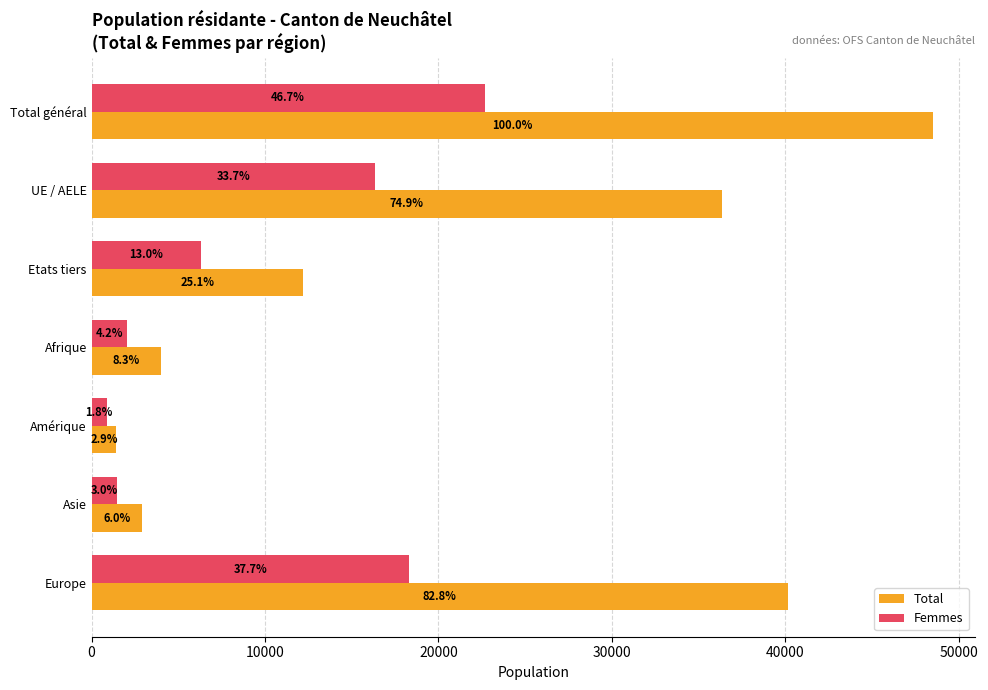

Reading left to right, what are all the values shown in this chart?

Total: 0=48511	10000=36343	20000=12168	30000=4012	40000=1417	50000=2887	60000=40145
Femmes: 0=22672	10000=16362	20000=6310	30000=2020	40000=861	50000=1469	60000=18301